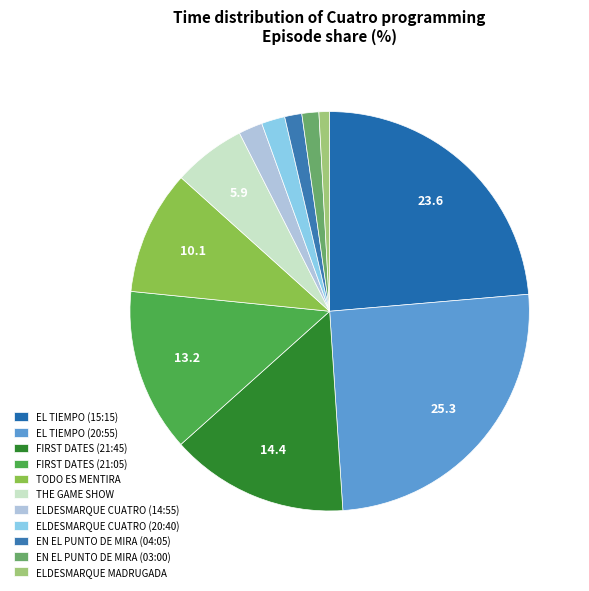

Between ELDESMARQUE CUATRO (14:55) and EN EL PUNTO DE MIRA (04:05), which is larger?

ELDESMARQUE CUATRO (14:55)